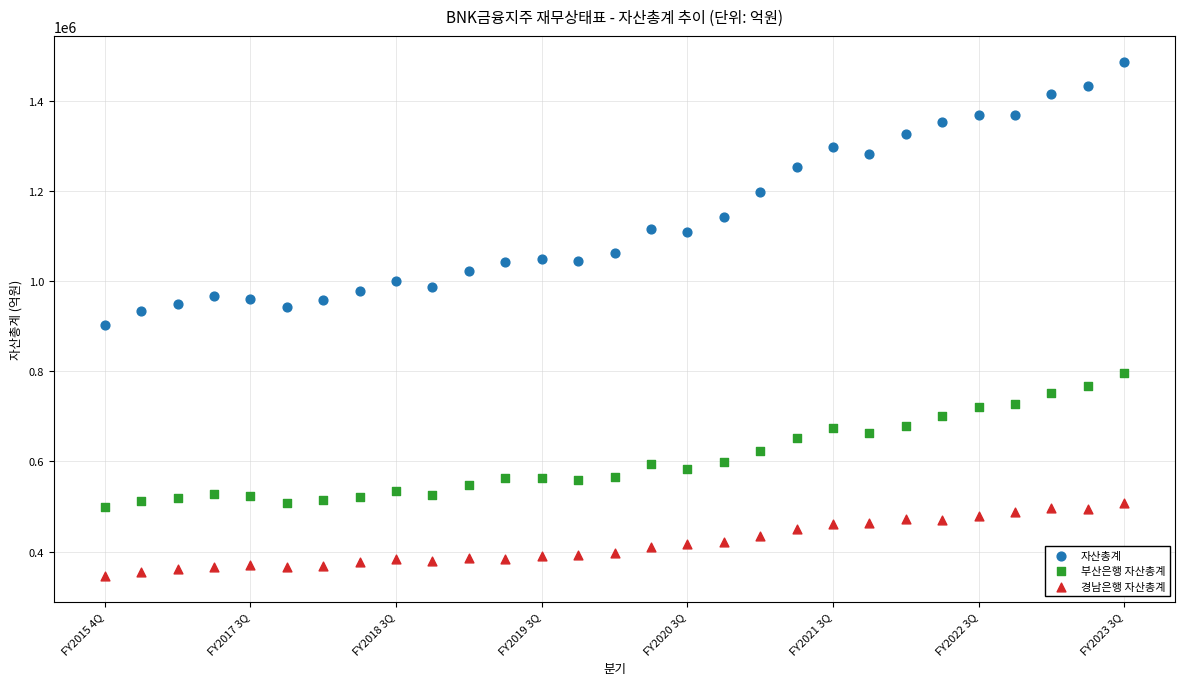

Across all data points, what is the range of Y values (max minus min)?

1141039